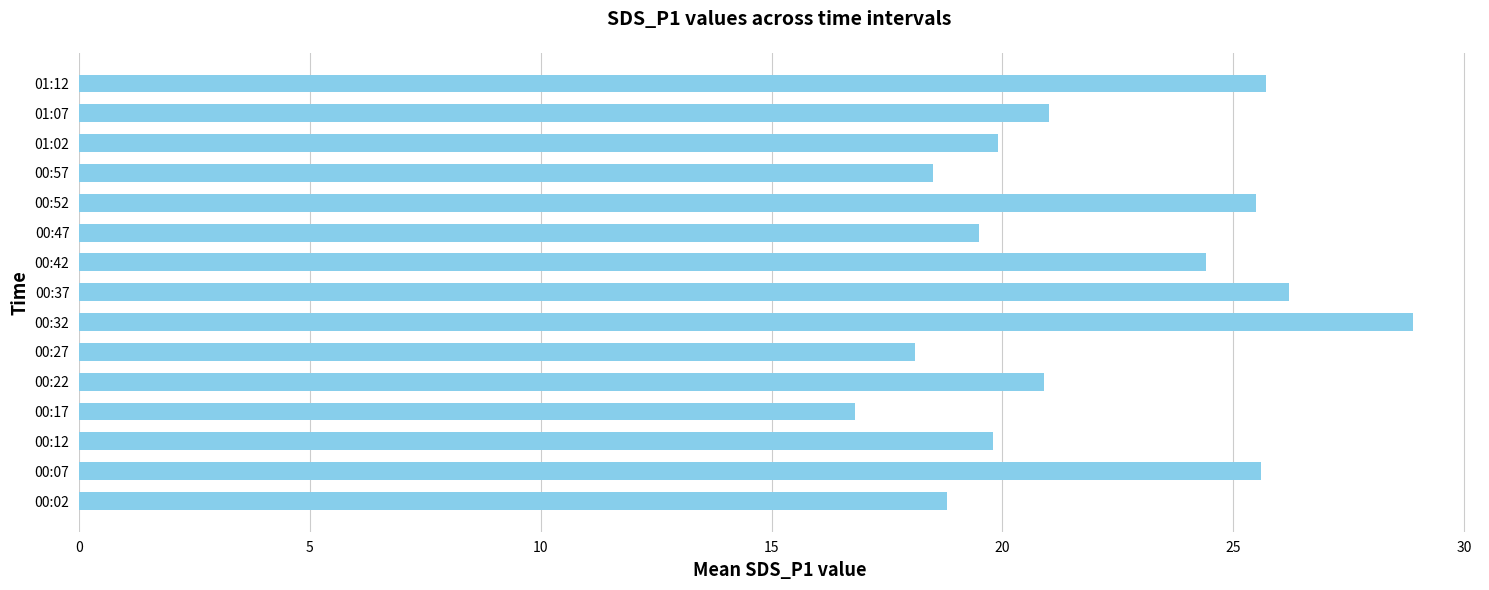

Is it true that the value at 00:32 is 6.6?

False